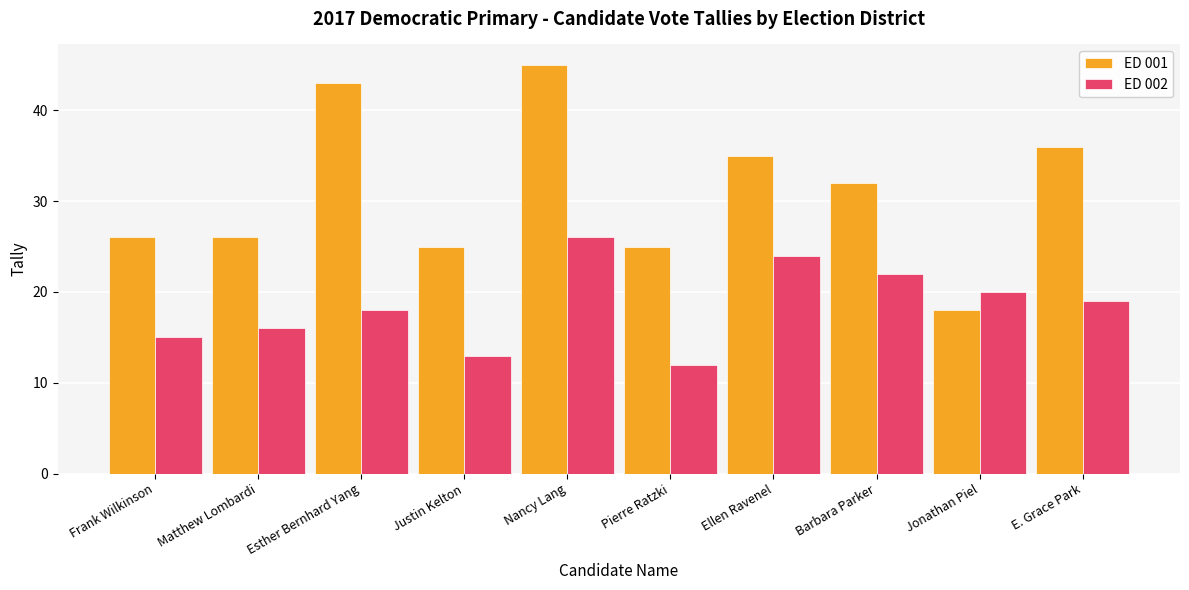

What is the spread (max minus min) of values at Matthew Lombardi?

10